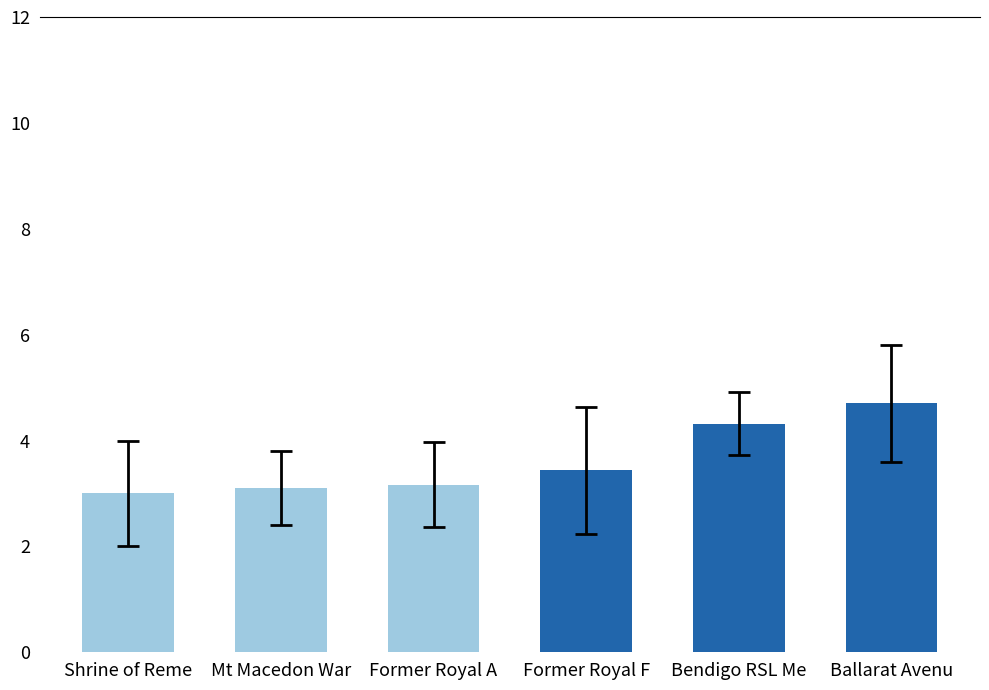

What is the ratio of the value at Ballarat Avenu to the value at Mt Macedon War?

1.5